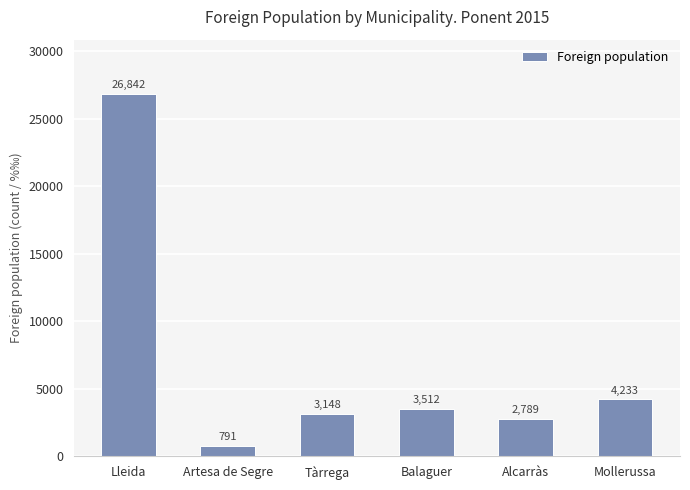

Reading right to left, transcribe all the data shown in this chart.

Mollerussa=4233	Alcarràs=2789	Balaguer=3512	Tàrrega=3148	Artesa de Segre=791	Lleida=26842